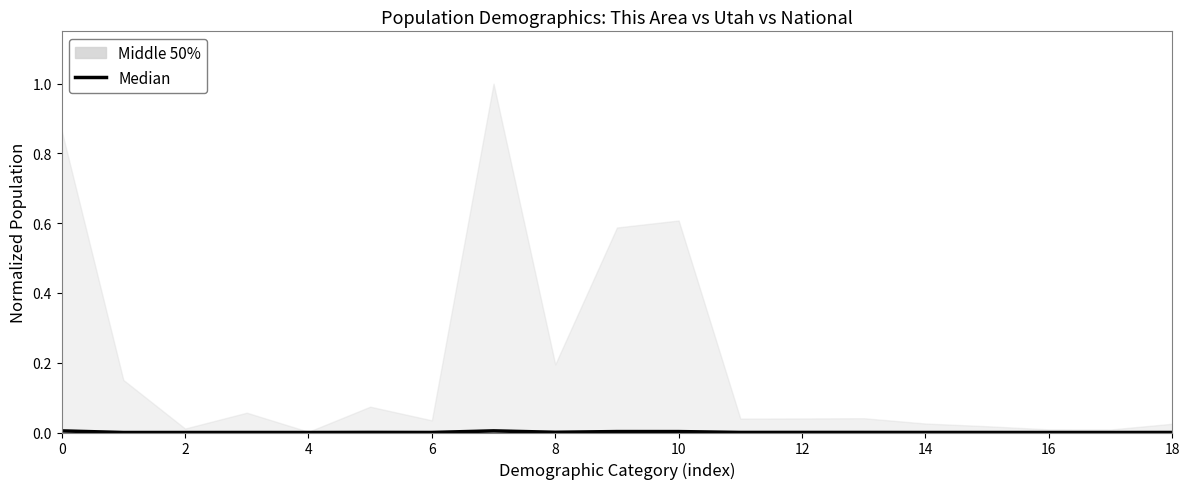

How many points are lower than both their immediate neighbors (excluding endpoints)?

5